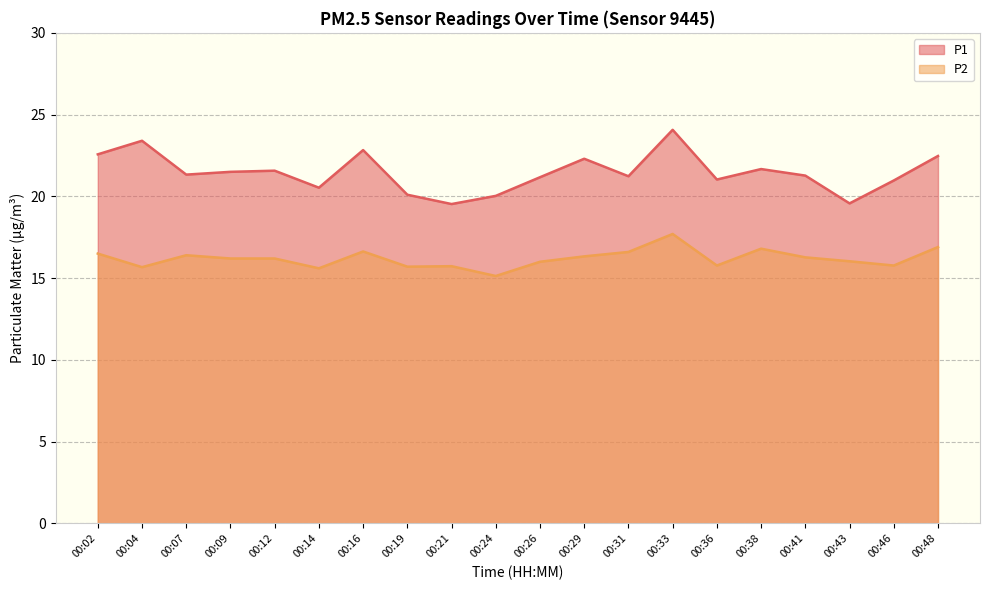

What is the greatest value displayed?

24.1